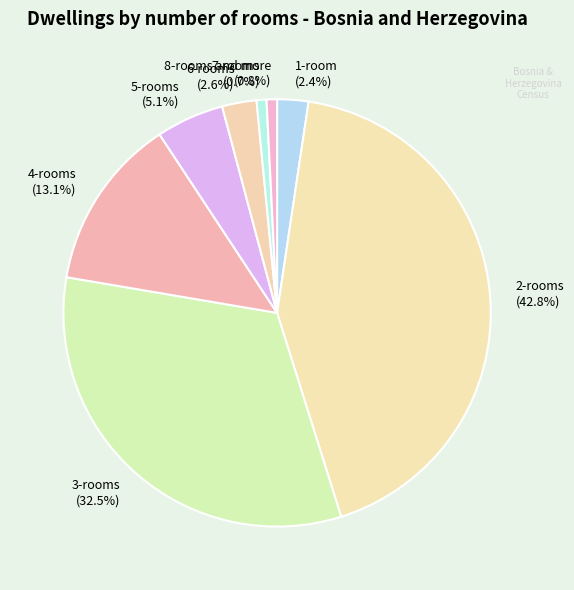

How many slices are in this pie chart?

8